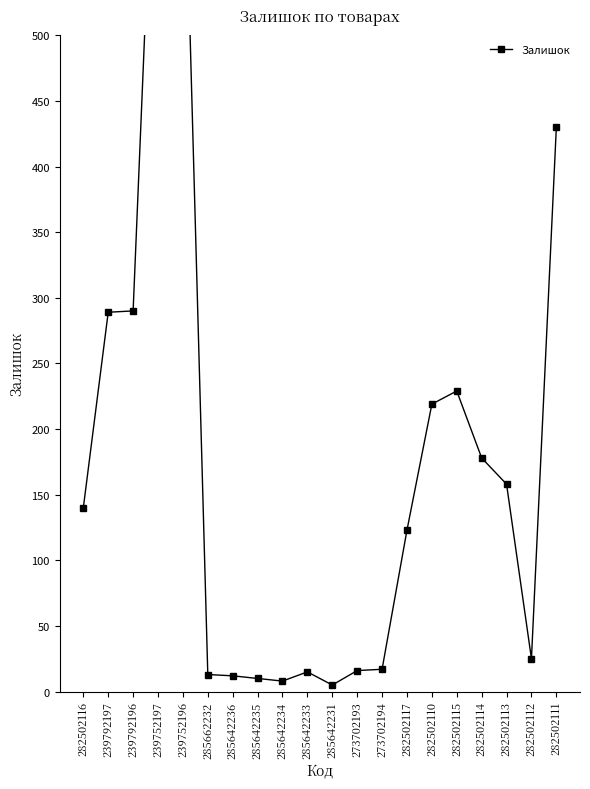

Reading left to right, what are all the values shown in this chart?

282502116=140	239792197=289	239792196=290	239752197=745	239752196=698	285662232=13	285642236=12	285642235=10	285642234=8	285642233=15	285642231=5	273702193=16	273702194=17	282502117=123	282502110=219	282502115=229	282502114=178	282502113=158	282502112=25	282502111=430